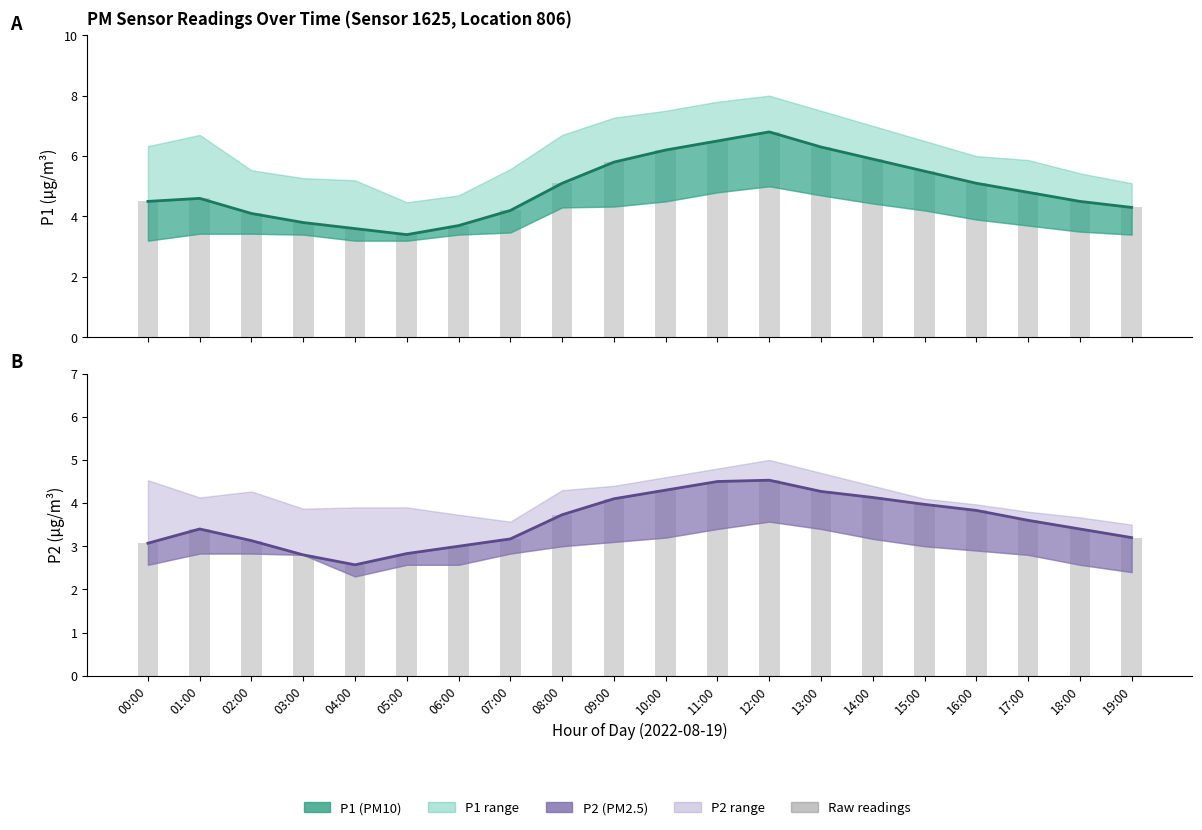

What position from the right is 16:00?

4